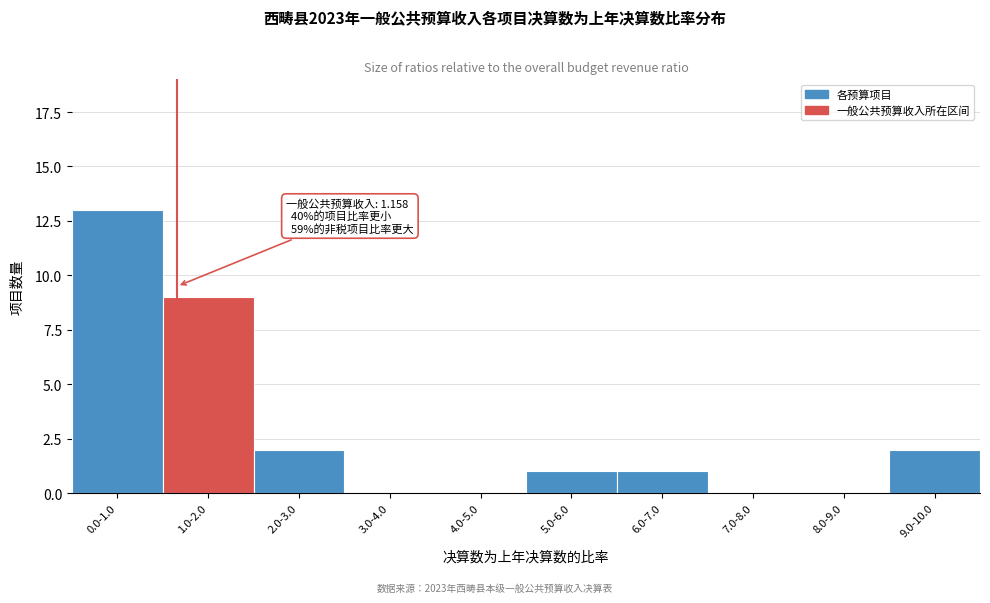

Reading left to right, what are all the values shown in this chart?

0.0-1.0=13	1.0-2.0=9	2.0-3.0=2	3.0-4.0=0	4.0-5.0=0	5.0-6.0=1	6.0-7.0=1	7.0-8.0=0	8.0-9.0=0	9.0-10.0=2